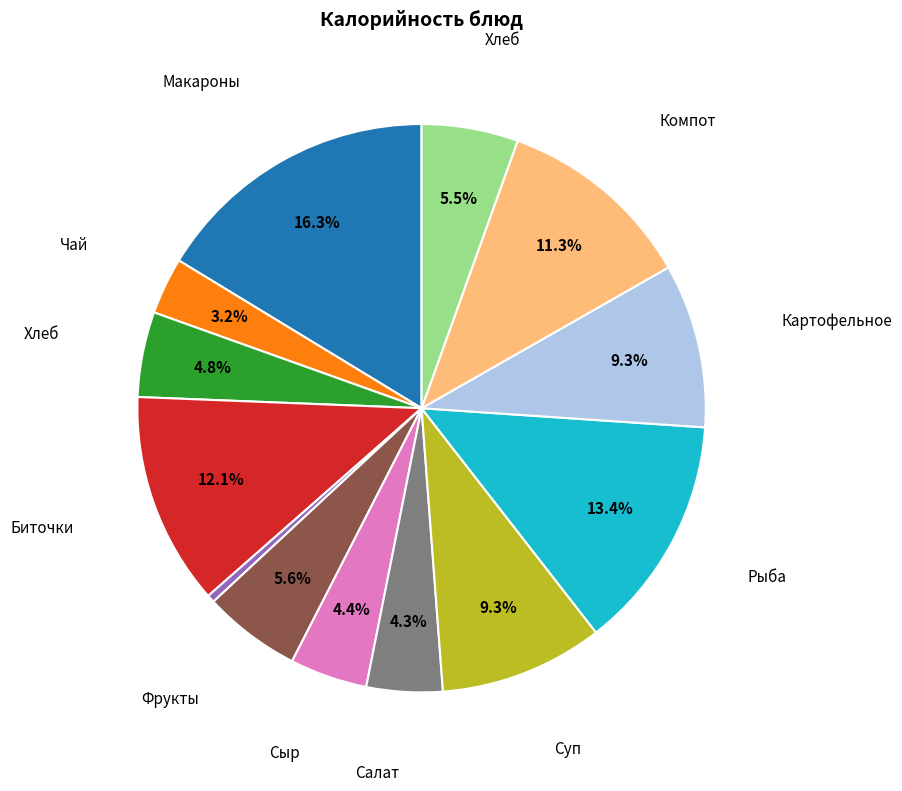

Does any single category account for the majority?

No